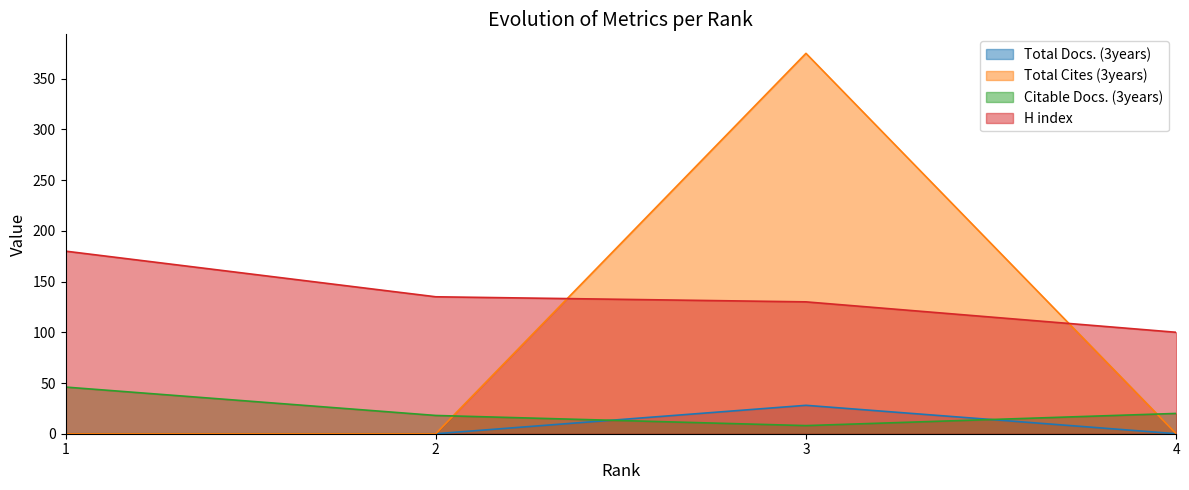

What is the minimum value for Citable Docs. (3years)?

8